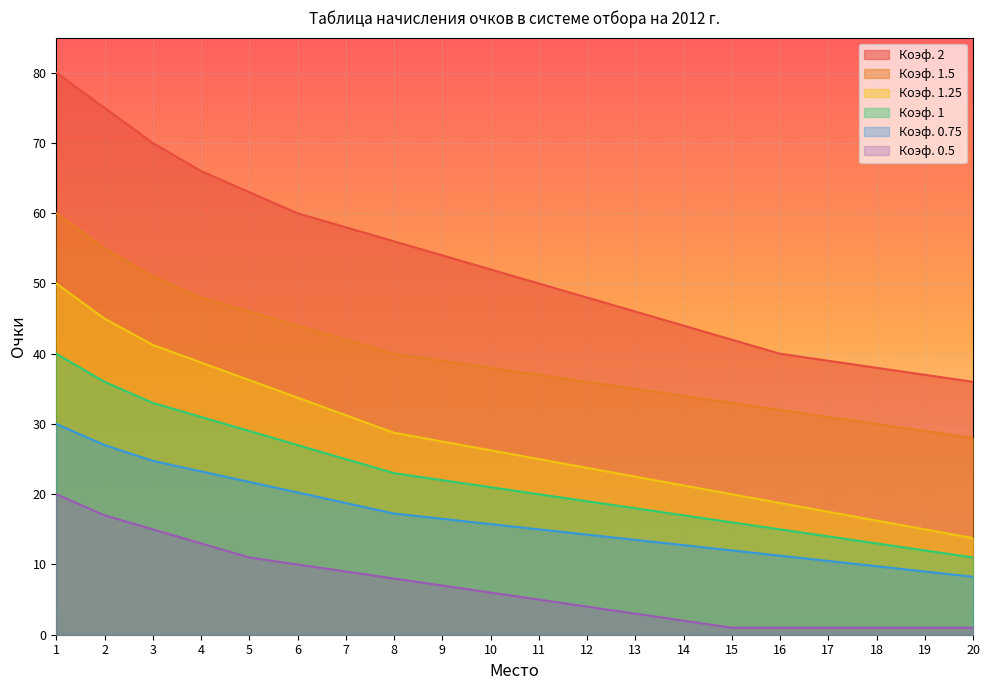

Is it true that Коэф. 1.5 equals 30.0 at 18?

True